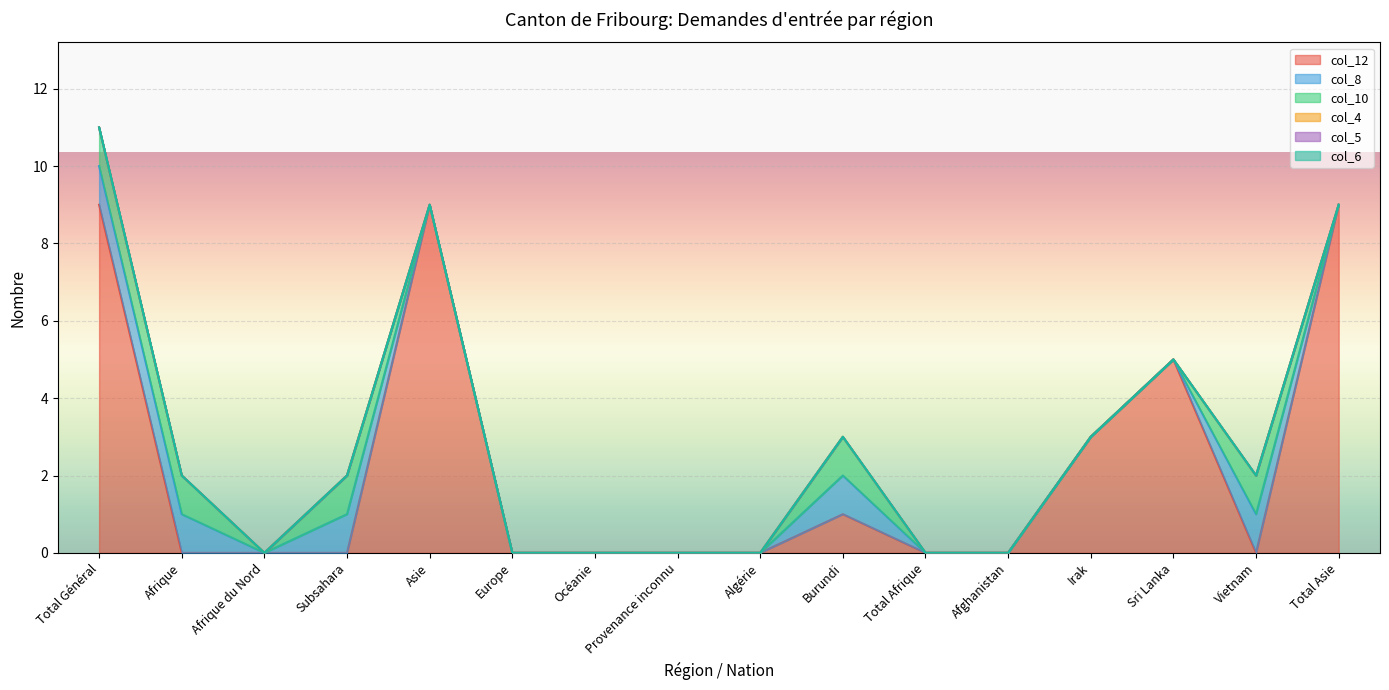

How many positive values does the col_10 series have?

5